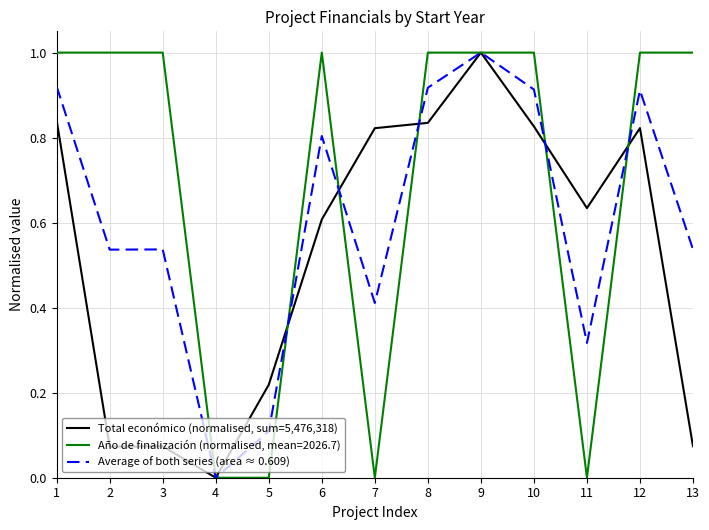

After their last crossing, which series has the higher values: Average of both series (area ≈ 0.609) or Total económico (normalised, sum=5,476,318)?

Average of both series (area ≈ 0.609)